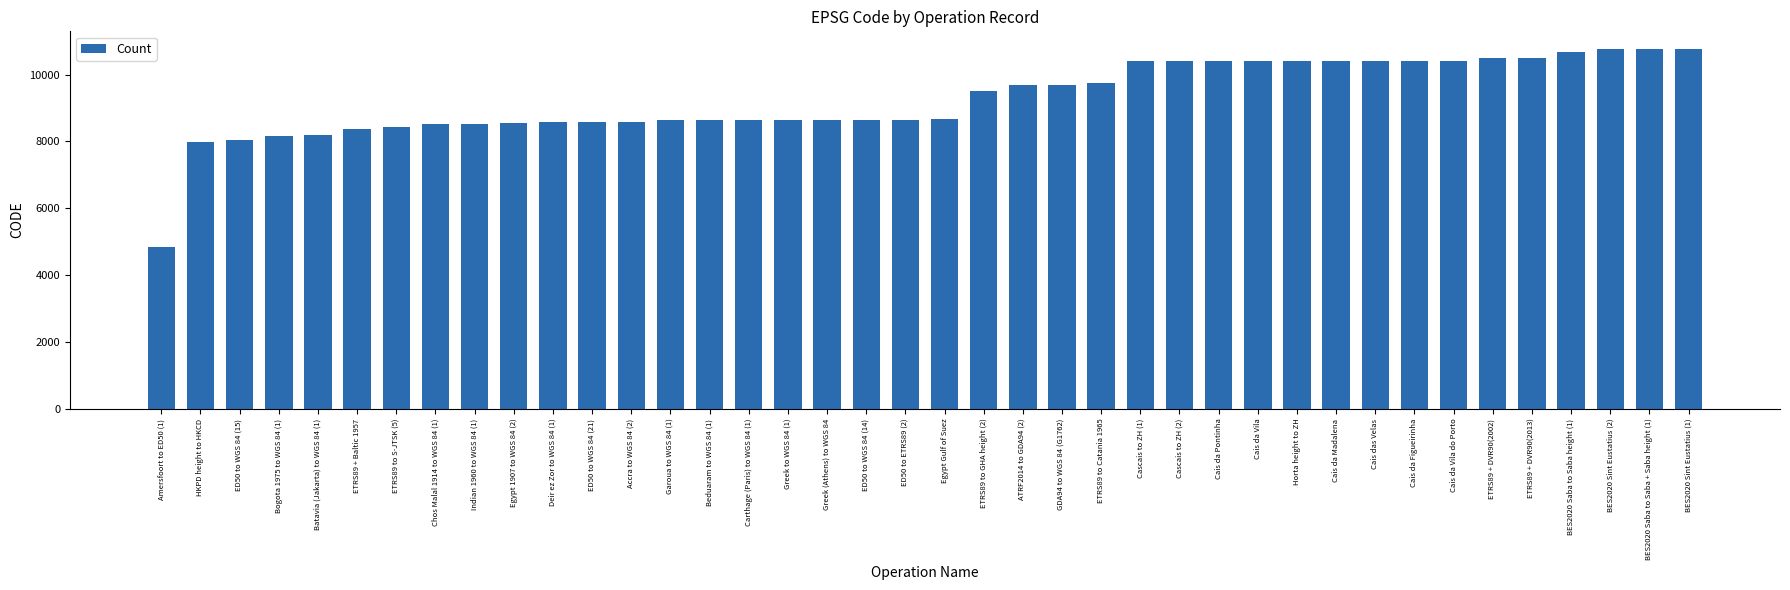

What is the greatest value displayed?

10756